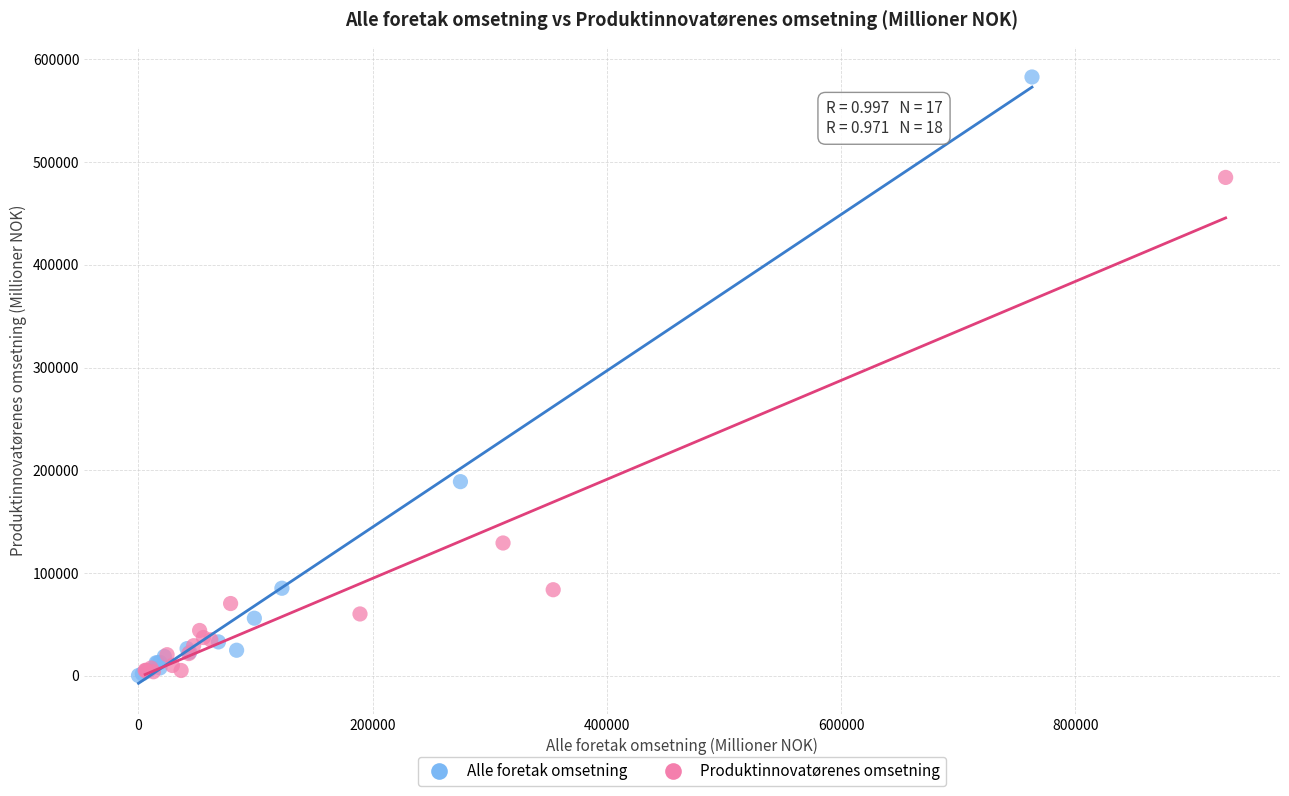

Which series contains the highest Y value?

Alle foretak omsetning